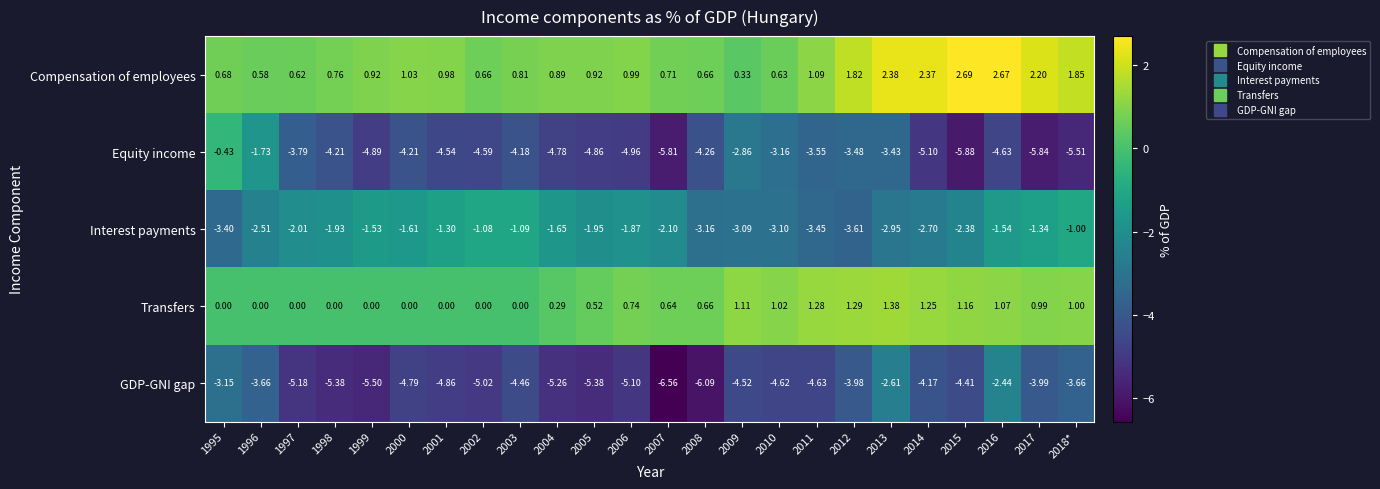

List the series in order of their peak value, lowest first.

GDP-GNI gap, Interest payments, Equity income, Transfers, Compensation of employees